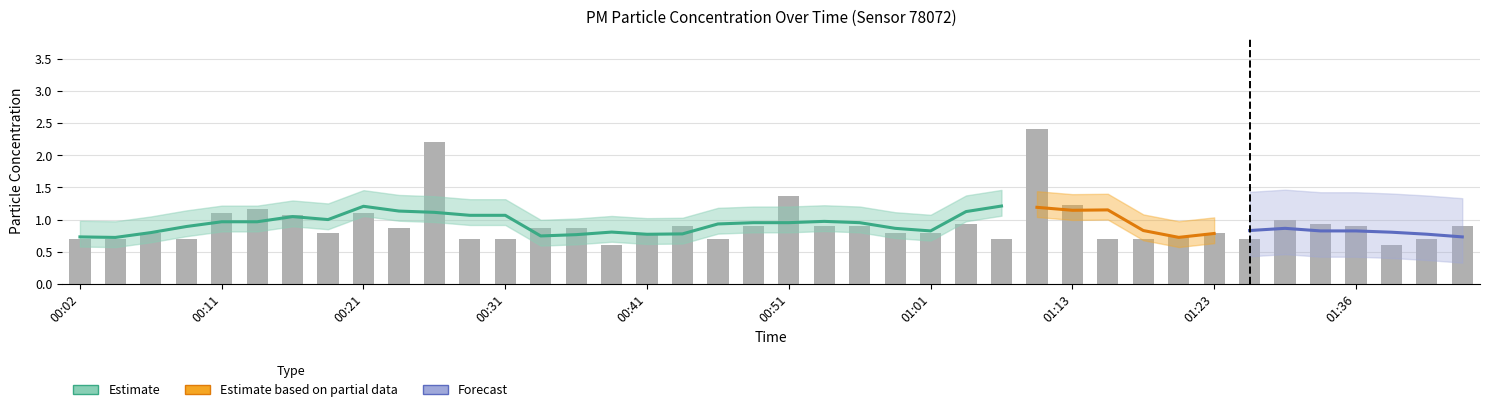

Rank the categories by value from highest to lowest.

01:08, 00:26, 00:51, 01:13, 00:14, 00:11, 00:21, 00:16, 01:30, 01:03, 01:33, 00:43, 00:48, 00:53, 00:56, 01:36, 01:43, 00:24, 00:33, 00:36, 00:06, 00:19, 00:41, 00:58, 01:01, 01:23, 01:21, 00:02, 00:04, 00:09, 00:28, 00:31, 00:46, 01:05, 01:16, 01:18, 01:25, 01:41, 00:38, 01:38